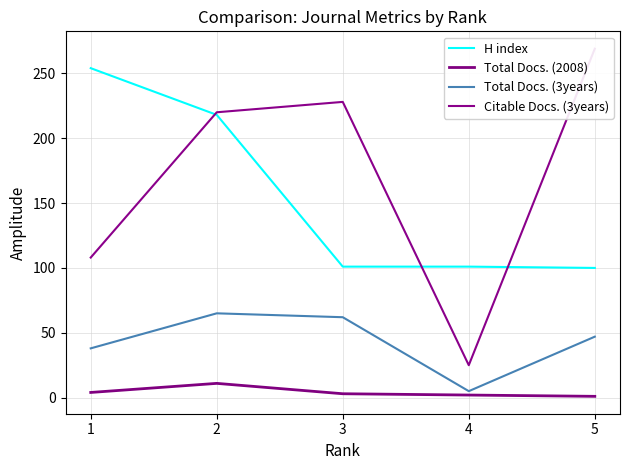

What are all the series names shown in the legend?

H index, Total Docs. (2008), Total Docs. (3years), Citable Docs. (3years)